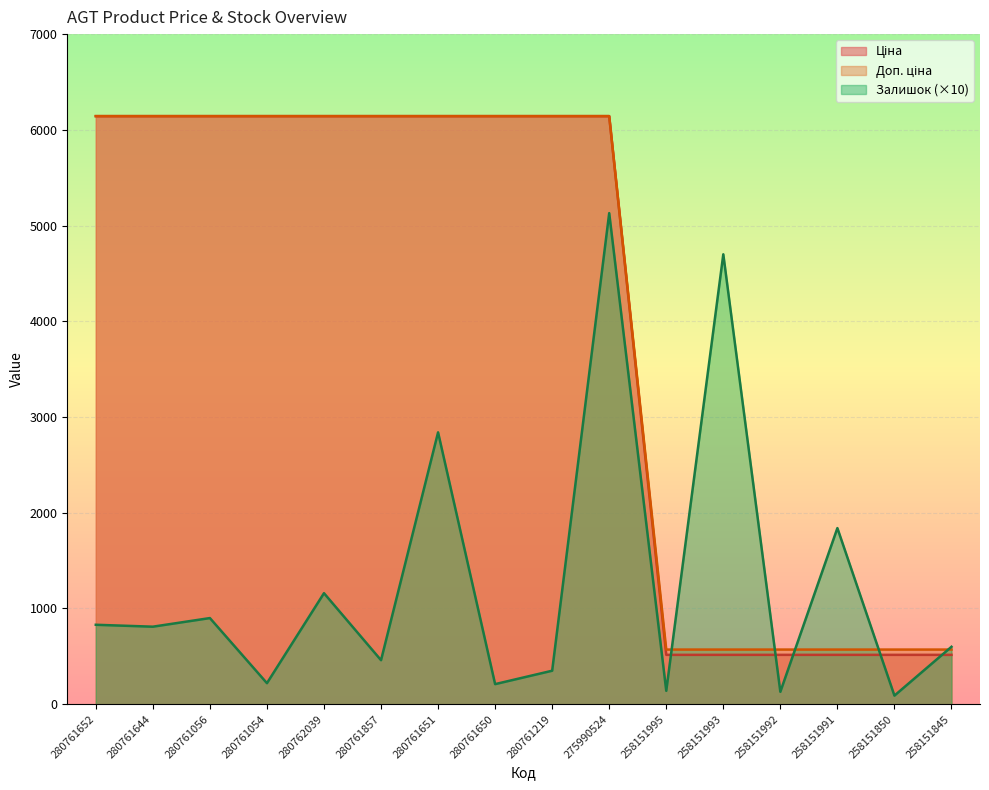

Reading left to right, extract all data points from this chart.

Ціна: 280761652=6143.2	280761644=6143.2	280761056=6143.2	280761054=6143.2	280762039=6143.2	280761857=6143.2	280761651=6143.2	280761650=6143.2	280761219=6143.2	275990524=6143.2	258151995=515.8	258151993=515.8	258151992=515.8	258151991=515.8	258151850=515.8	258151845=515.8
Доп. ціна: 280761652=6143.2	280761644=6143.2	280761056=6143.2	280761054=6143.2	280762039=6143.2	280761857=6143.2	280761651=6143.2	280761650=6143.2	280761219=6143.2	275990524=6143.2	258151995=571.0	258151993=571.0	258151992=571.0	258151991=571.0	258151850=571.0	258151845=571.0
Залишок: 280761652=830.0	280761644=810.0	280761056=900.0	280761054=220.0	280762039=1160.0	280761857=460.0	280761651=2840.0	280761650=210.0	280761219=350.0	275990524=5130.0	258151995=140.0	258151993=4700.0	258151992=130.0	258151991=1840.0	258151850=90.0	258151845=600.0